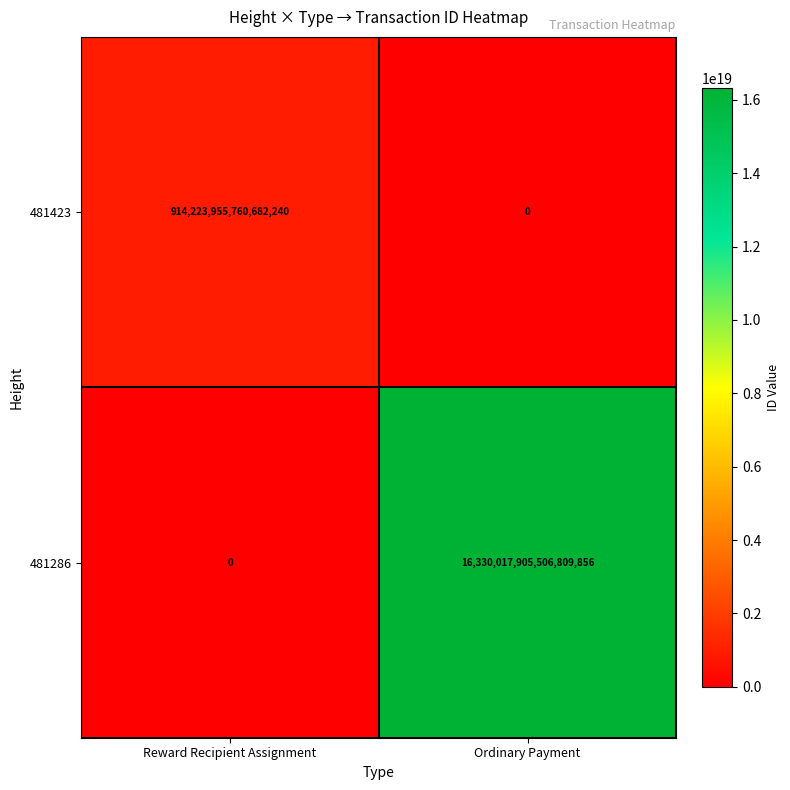

At which label is 481423 closest to 457111977880341120?

Reward Recipient Assignment